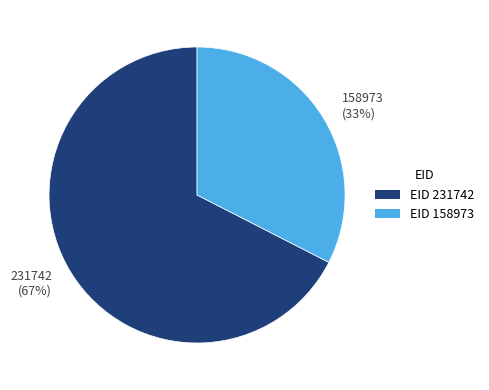

To the nearest percent, what percentage of the pie is 158973?

33%